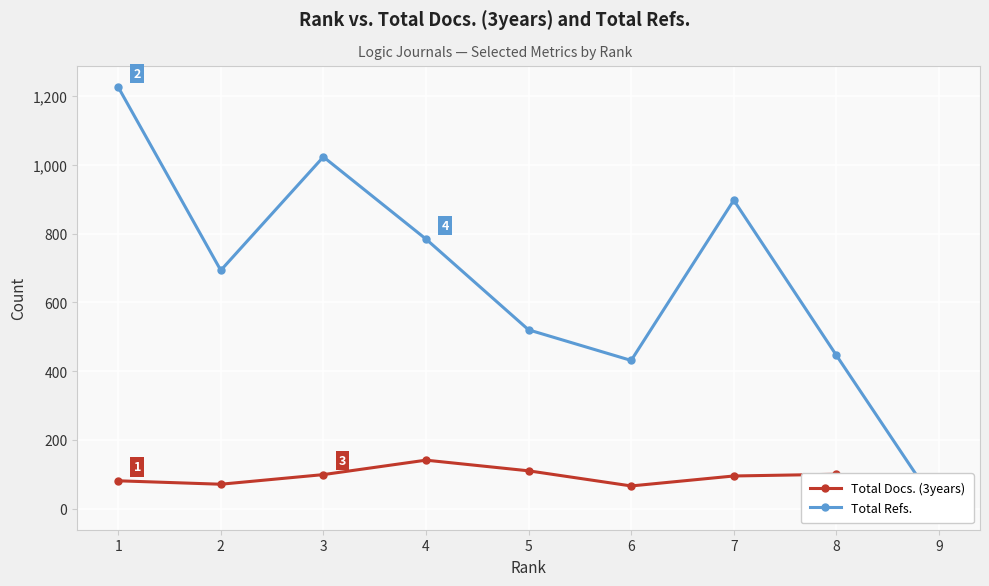

Read the Total Refs. value at 2.

693